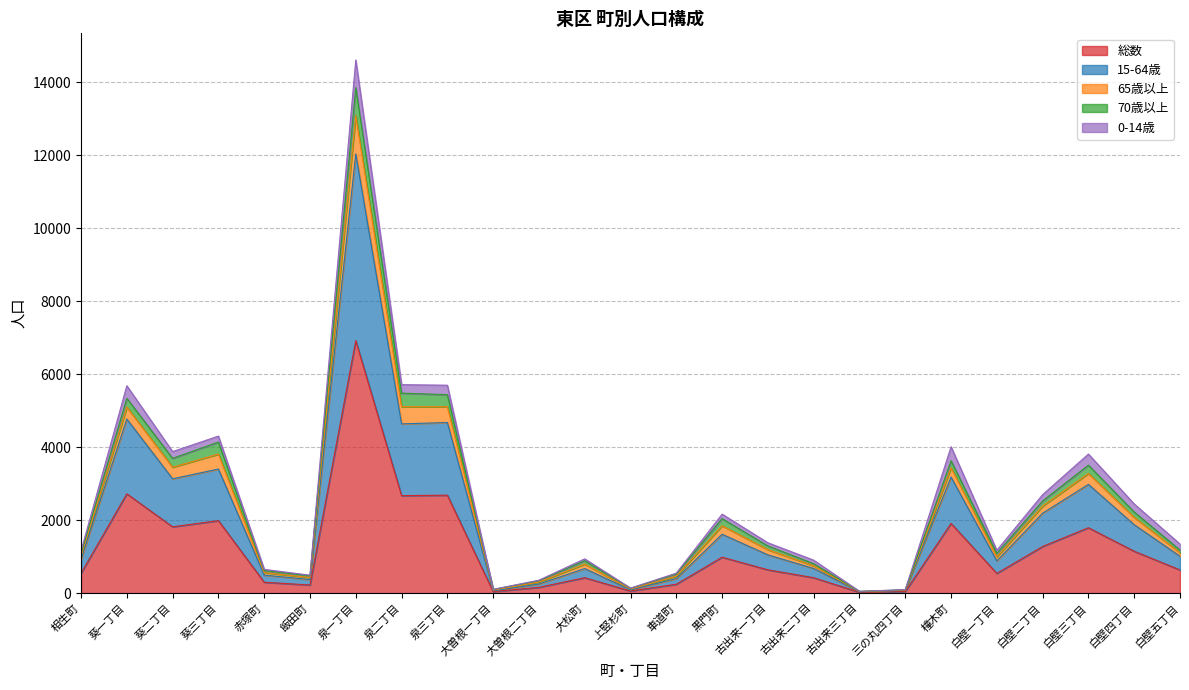

At which category does 15-64歳 reach its first local valley?

葵二丁目